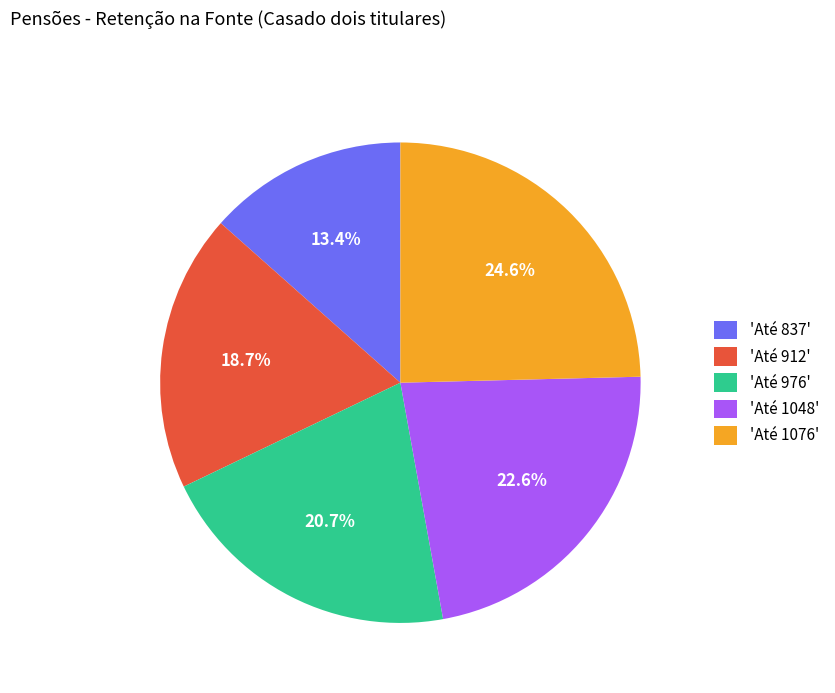

What percentage do 'Até 912' and 'Até 976' together represent?

39.4%